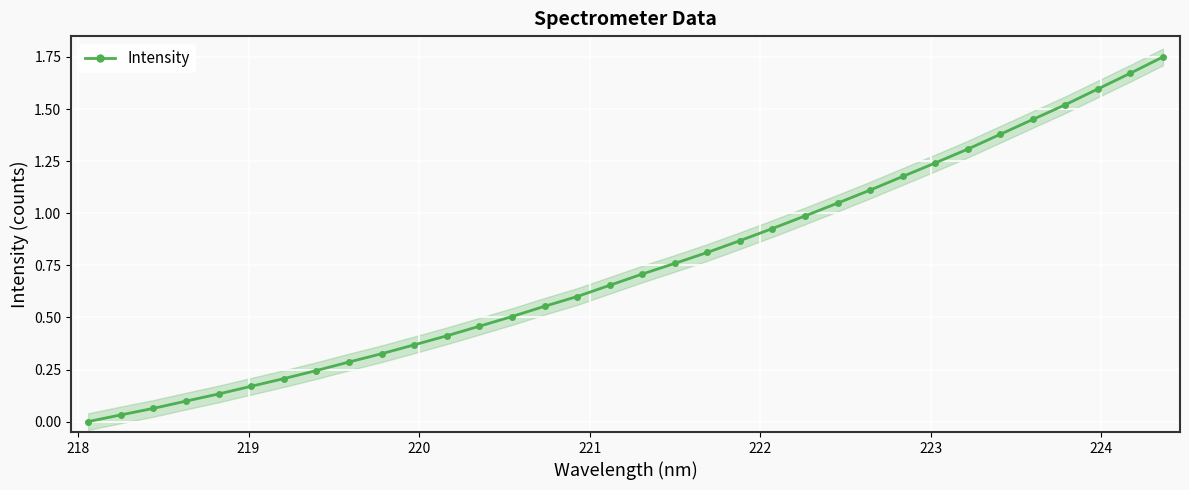

Is it true that the value at 13 is 0.1?

False